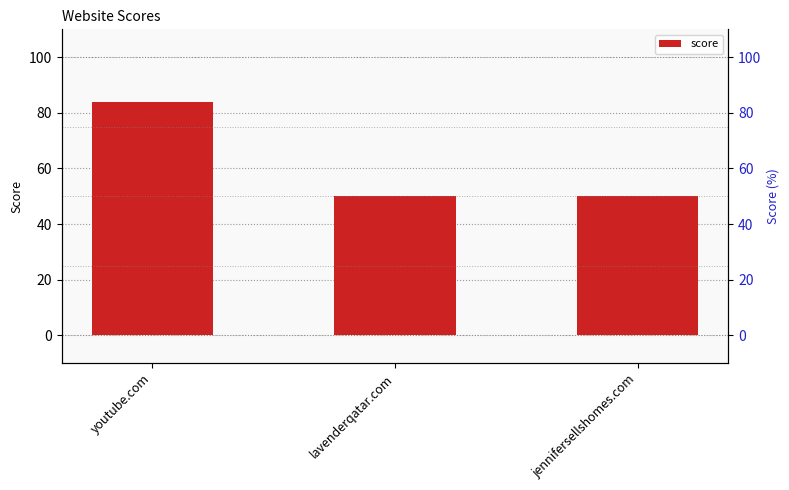

What is the label of the 2nd bar from the right?

lavenderqatar.com